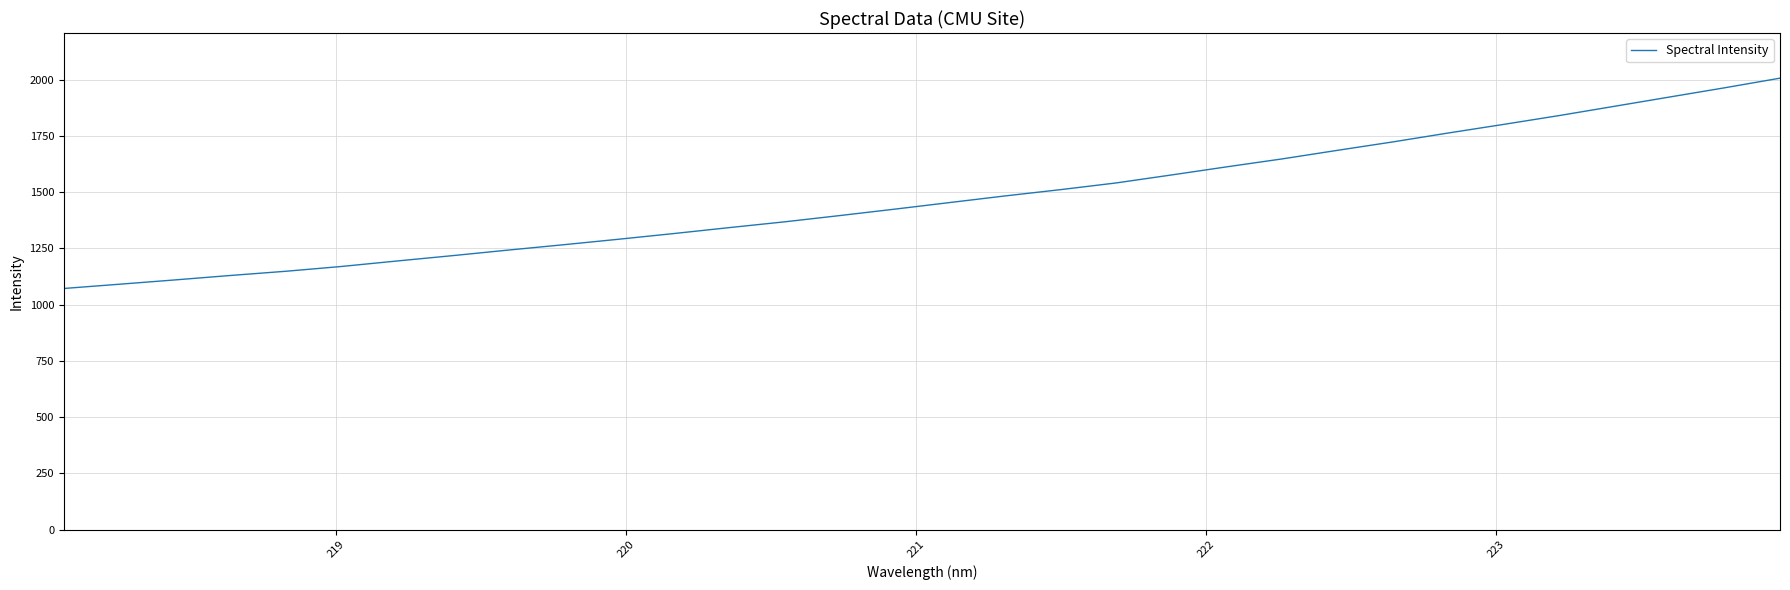

What is the smallest value displayed?

1071.8